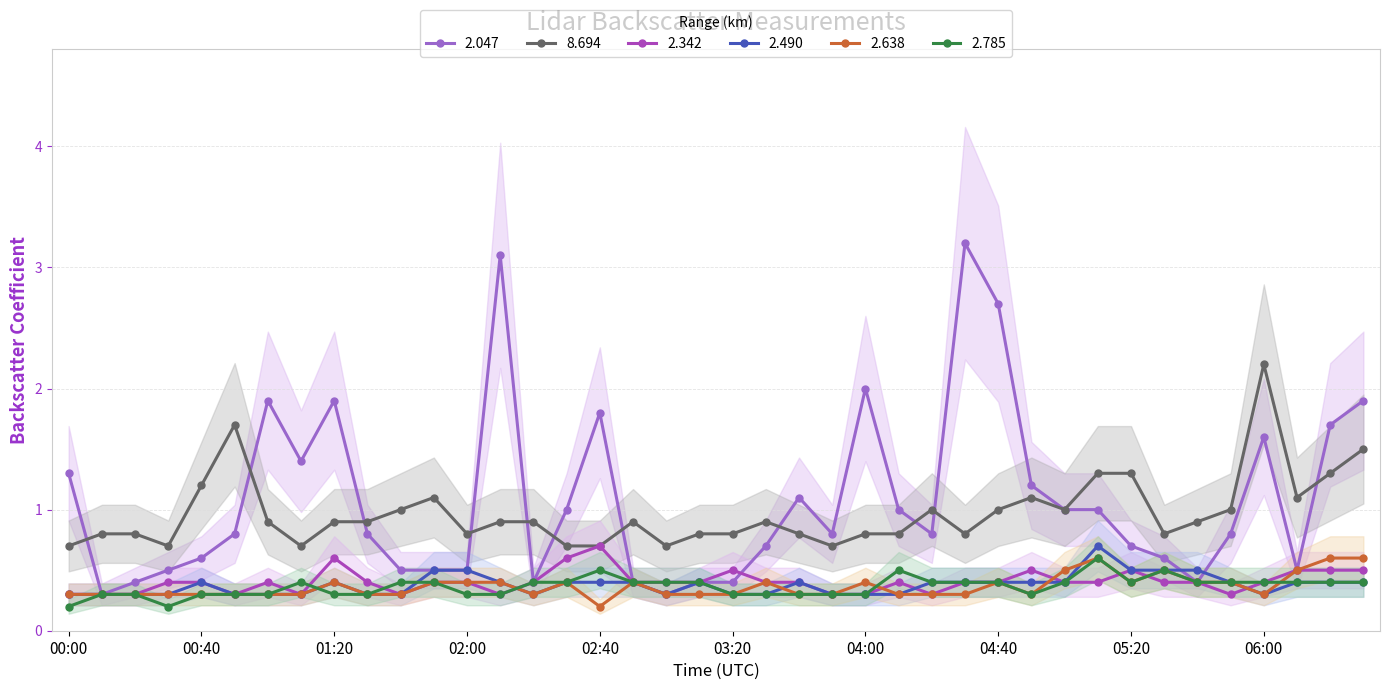

True or false: 8.694 and 2.638 intersect in this chart.

False